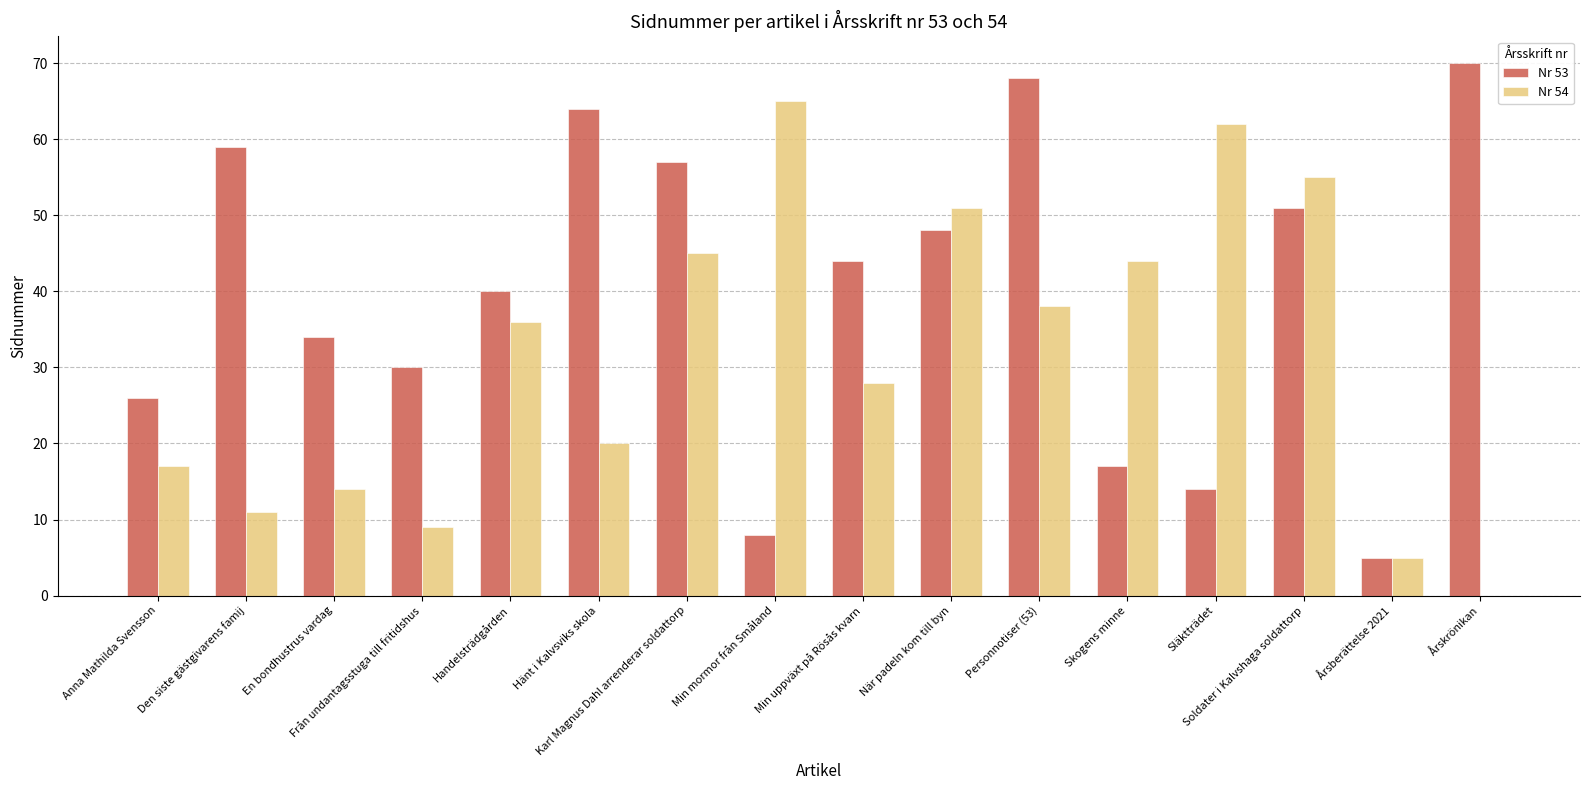

The Nr 54 series shows 45 at Karl Magnus Dahl arrenderar soldattorp. True or false?

True